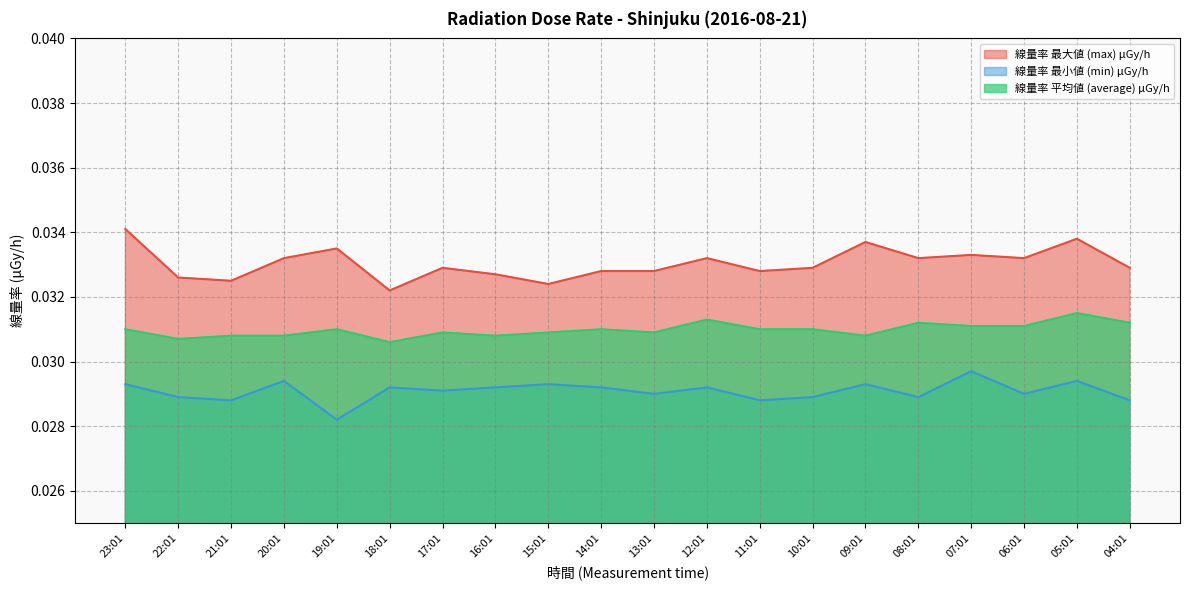

True or false: 線量率 平均値 (average) μGy/h has a value of 0.0 at 15:01.

False